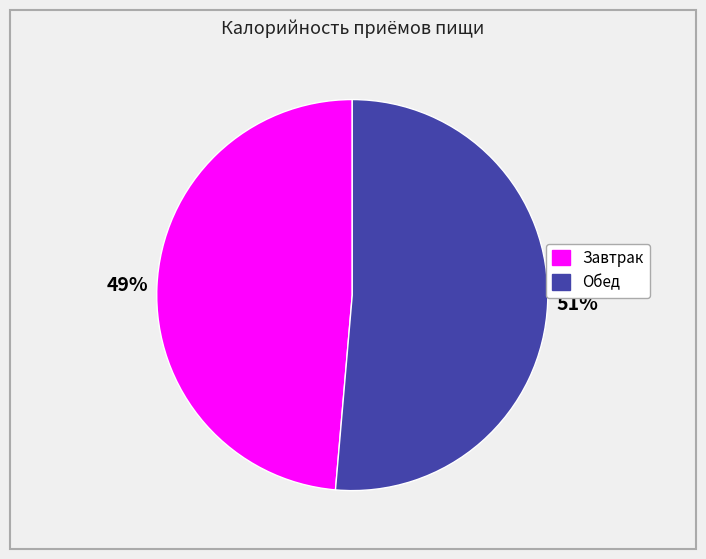

The Обед slice represents 63% of the pie. True or false?

False